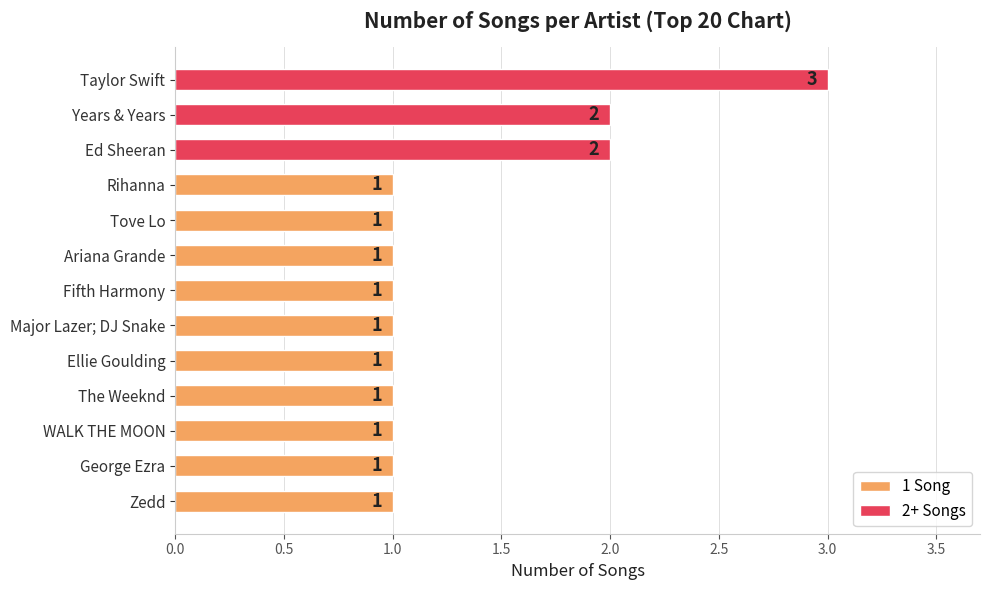

Approximately how many times larger is the value at Ellie Goulding compared to Ed Sheeran?

0.5